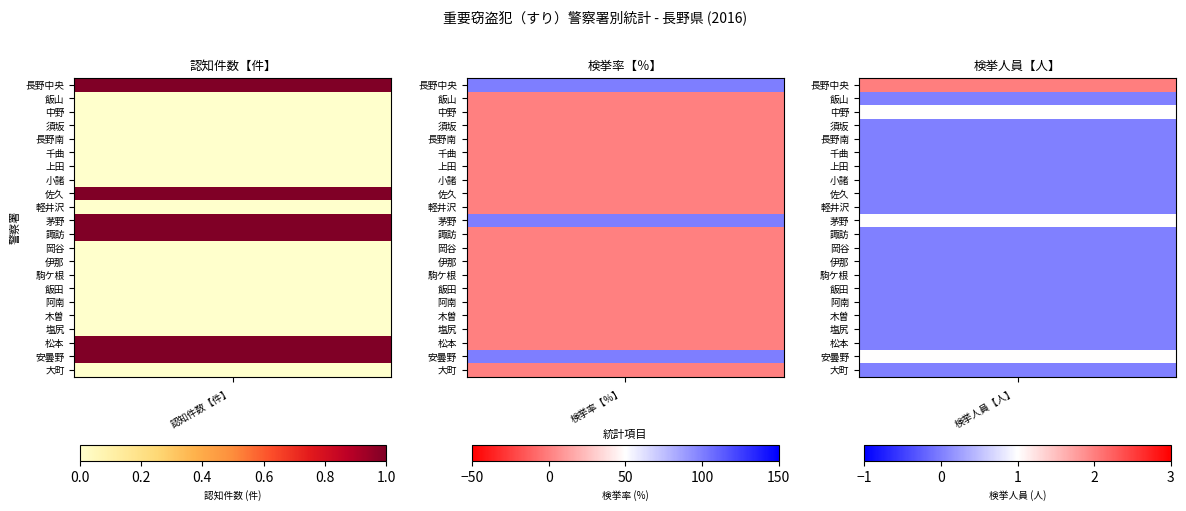

At 1, list the series in order from largest to smallest.

長野中央, 中野, 茅野, 安曇野, 飯山, 須坂, 長野南, 千曲, 上田, 小諸, 佐久, 軽井沢, 諏訪, 岡谷, 伊那, 駒ケ根, 飯田, 阿南, 木曽, 塩尻, 松本, 大町